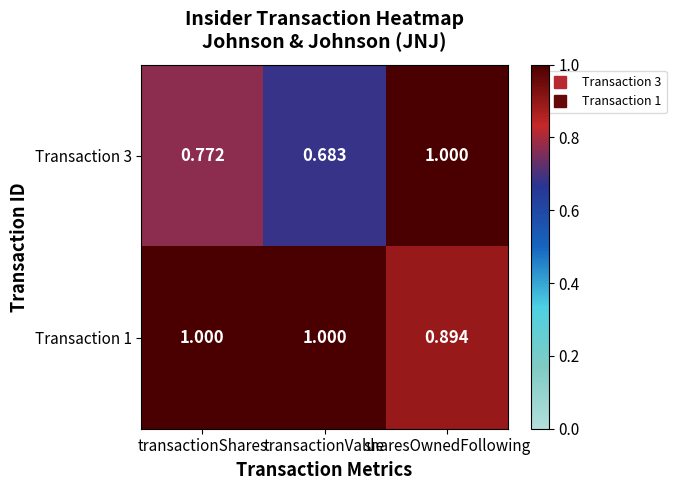

What is the total value across all series at transactionValue?

1.7